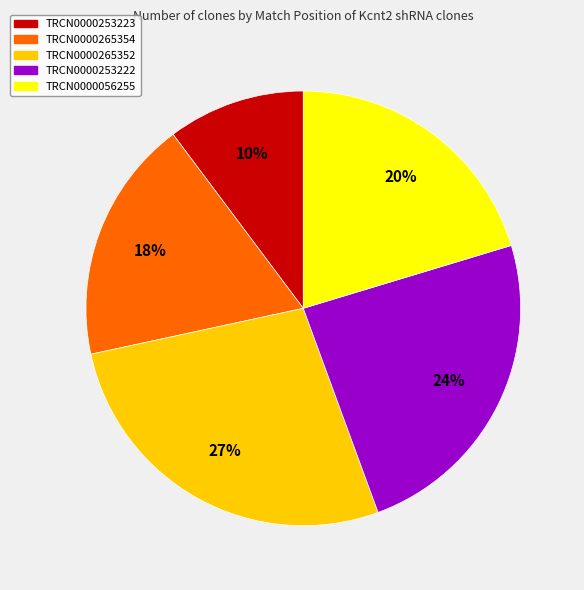

What is the ratio of the value at TRCN0000056255 to the value at TRCN0000265354?

1.1